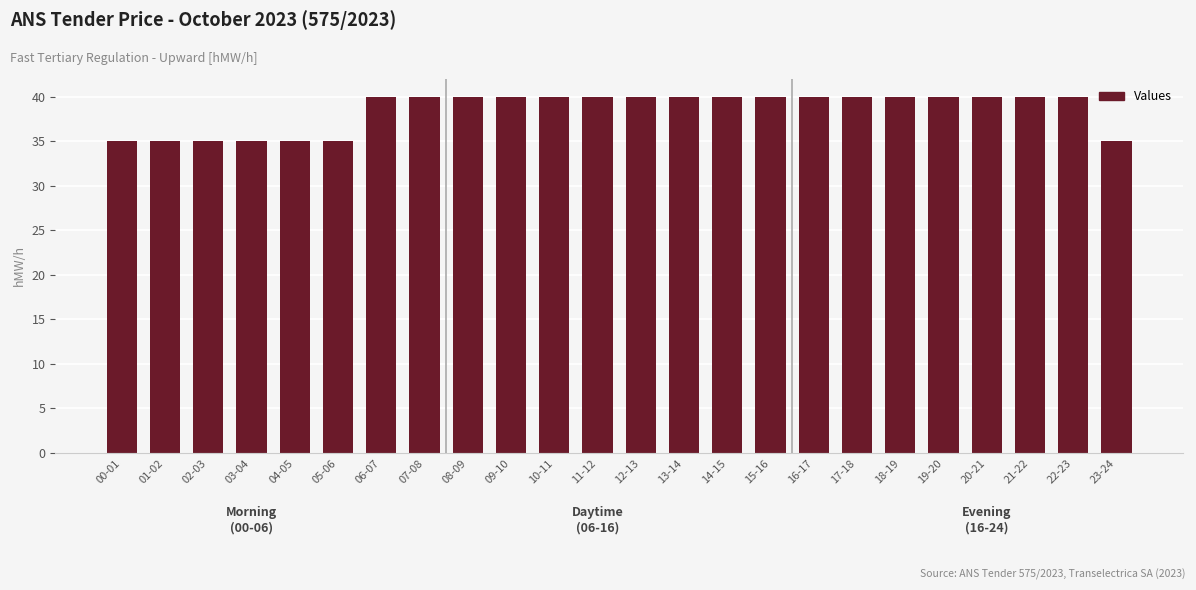

Count the values in the range 35 to 40.

24